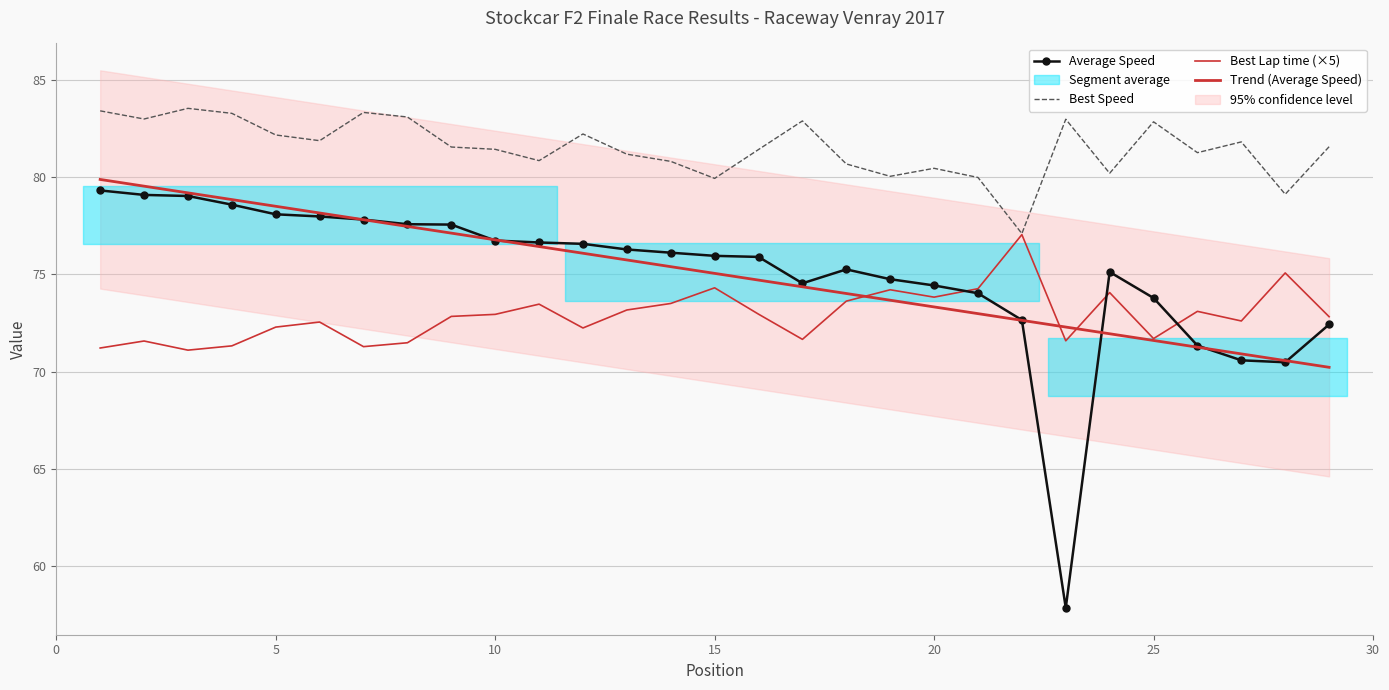

True or false: Trend (Average Speed) has a value of 71.6 at 25.

True